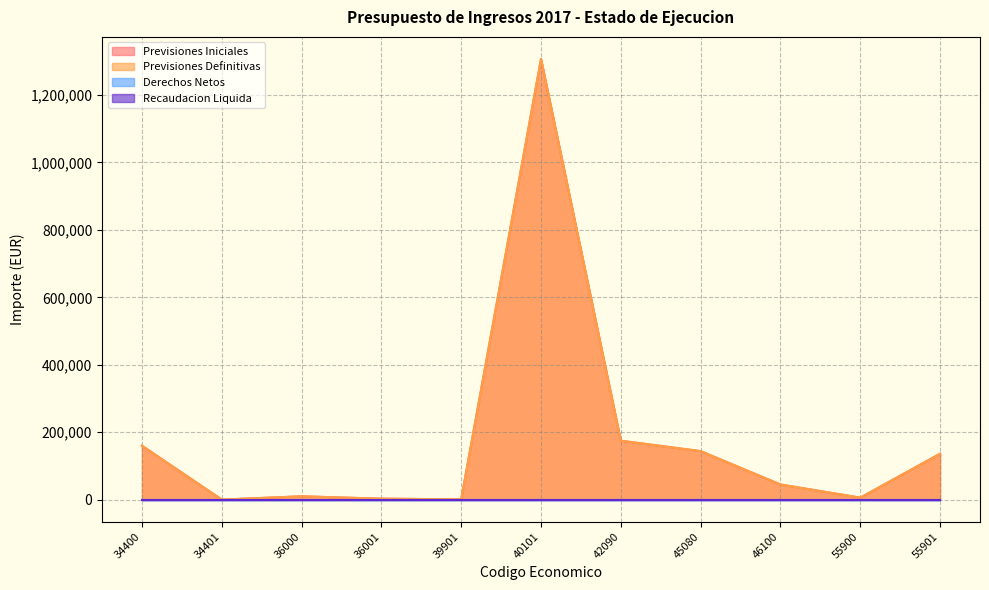

Which series has the largest total across all categories?

Previsiones Iniciales